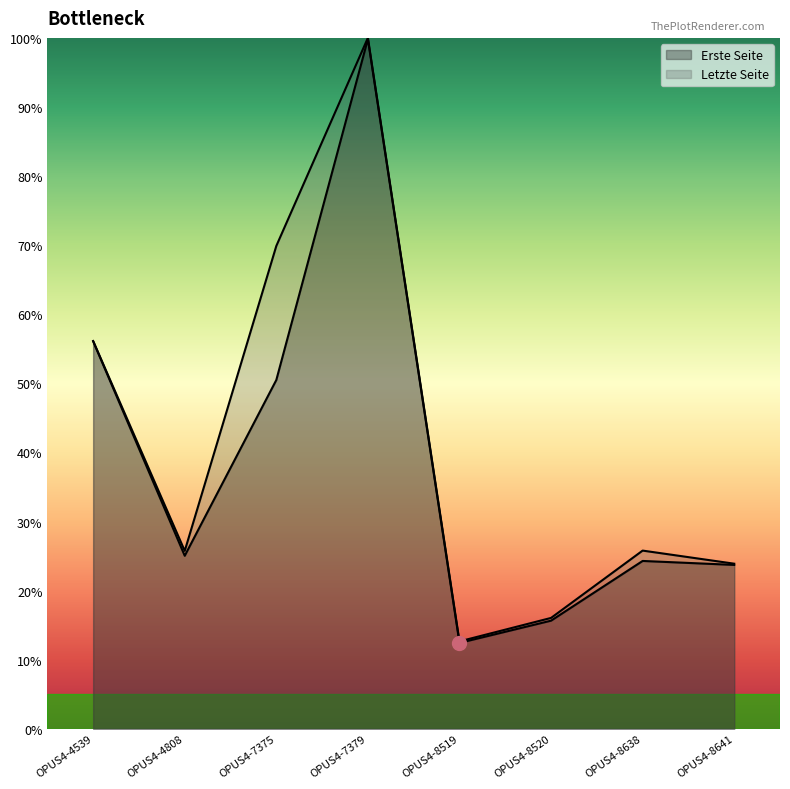

True or false: Letzte Seite and Erste Seite cross at least once.

False